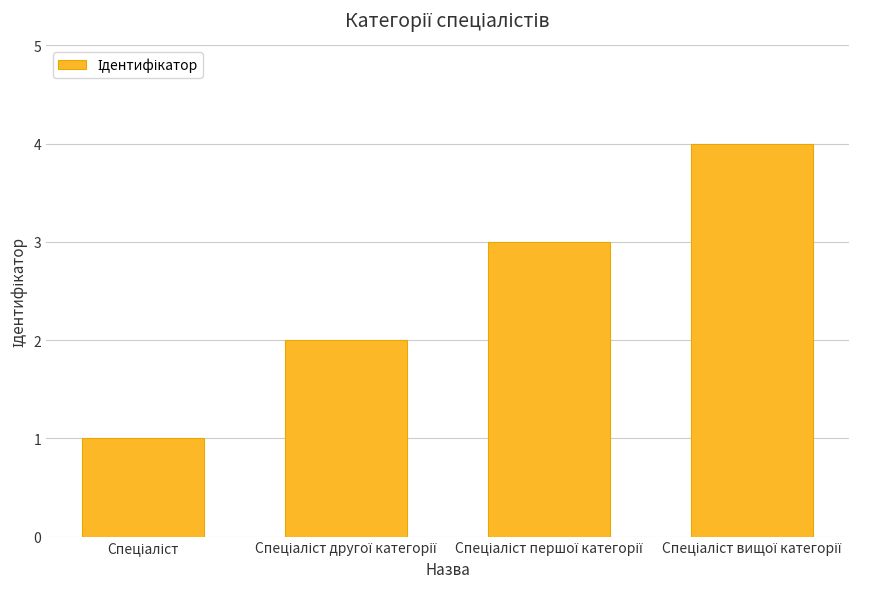

What is the sum of all values?

10